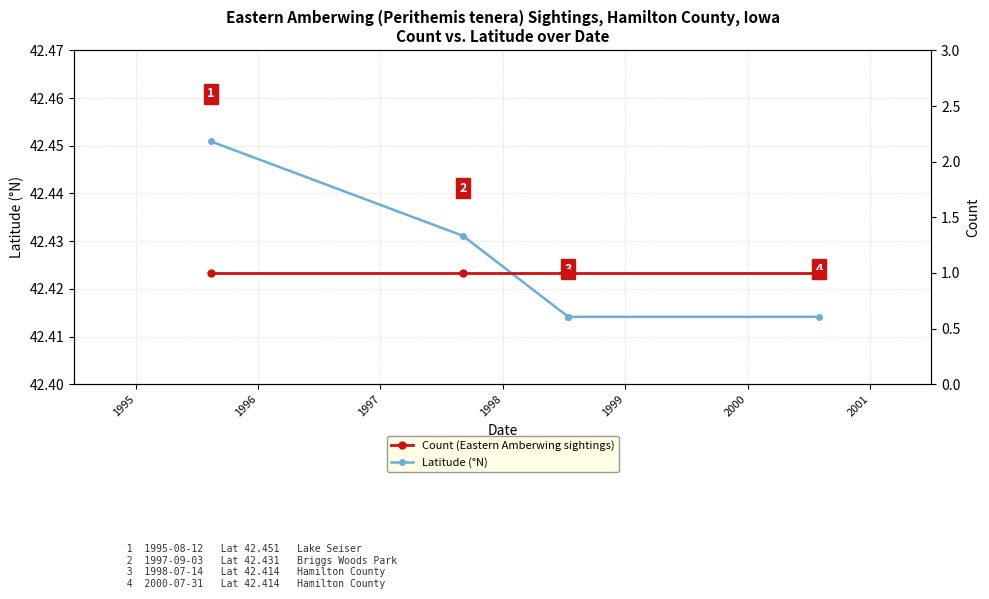

Which has a higher value, 1996 or 1997?

1996